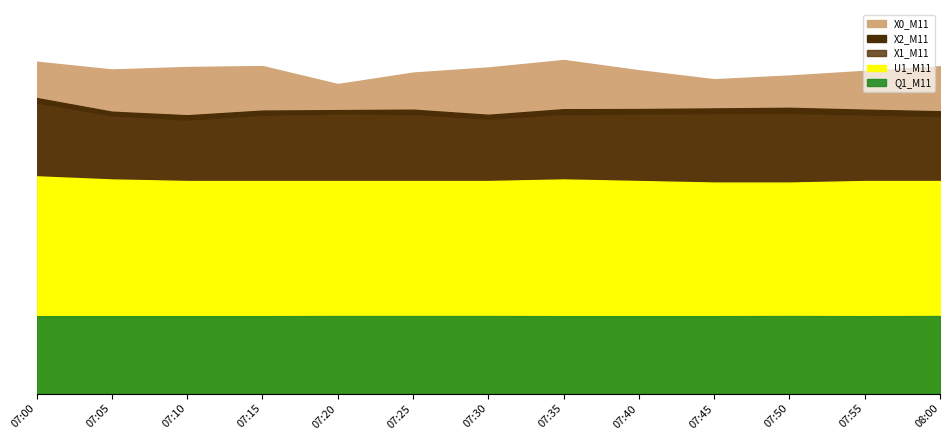

At which label does Q1_M11 reach its peak?

07:20